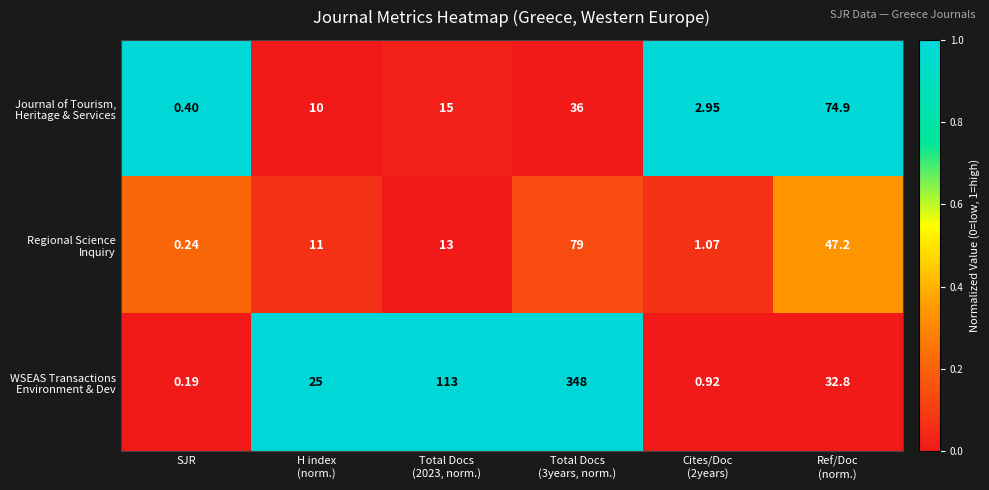

At which category does the chart reach its minimum across all series?

SJR